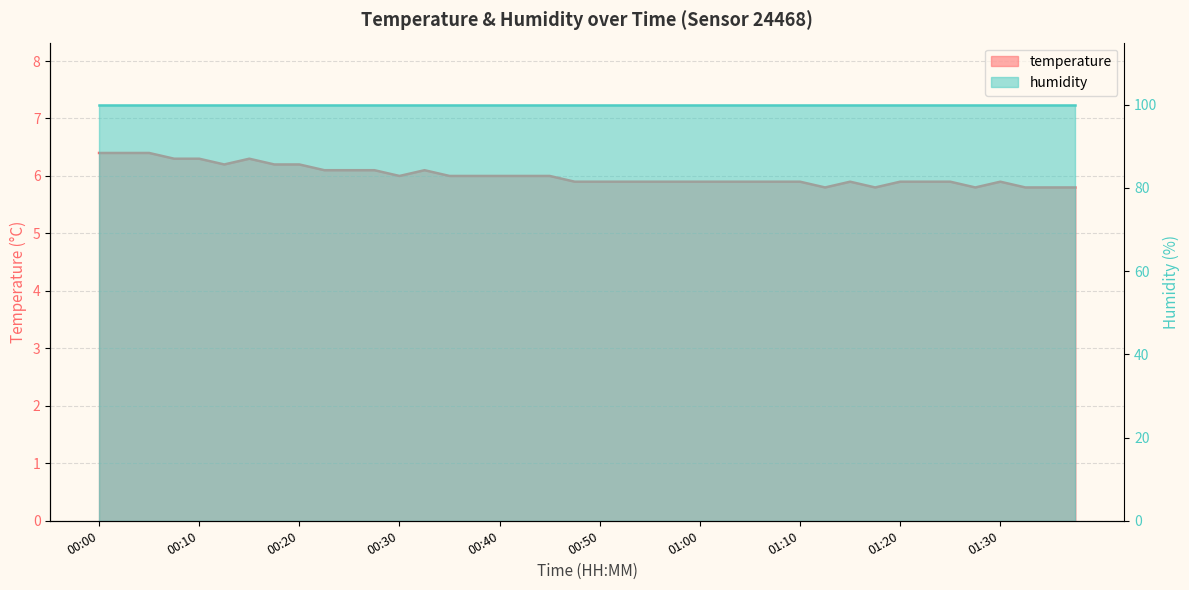

At which category does the chart reach its minimum across all series?

01:12